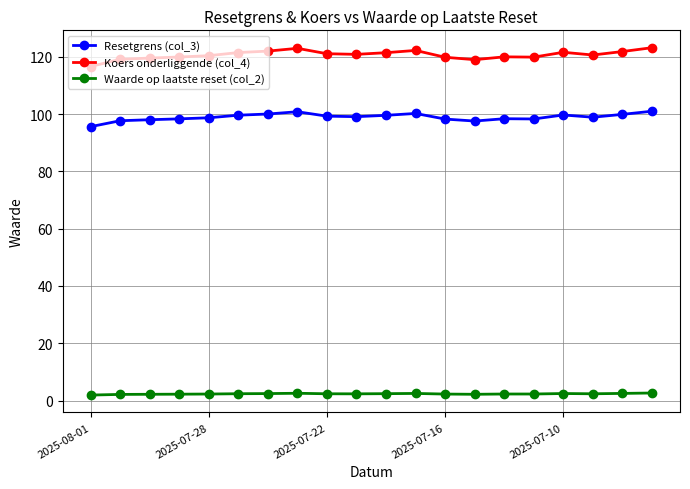

True or false: Resetgrens (col_3) and Waarde op laatste reset (col_2) intersect in this chart.

False